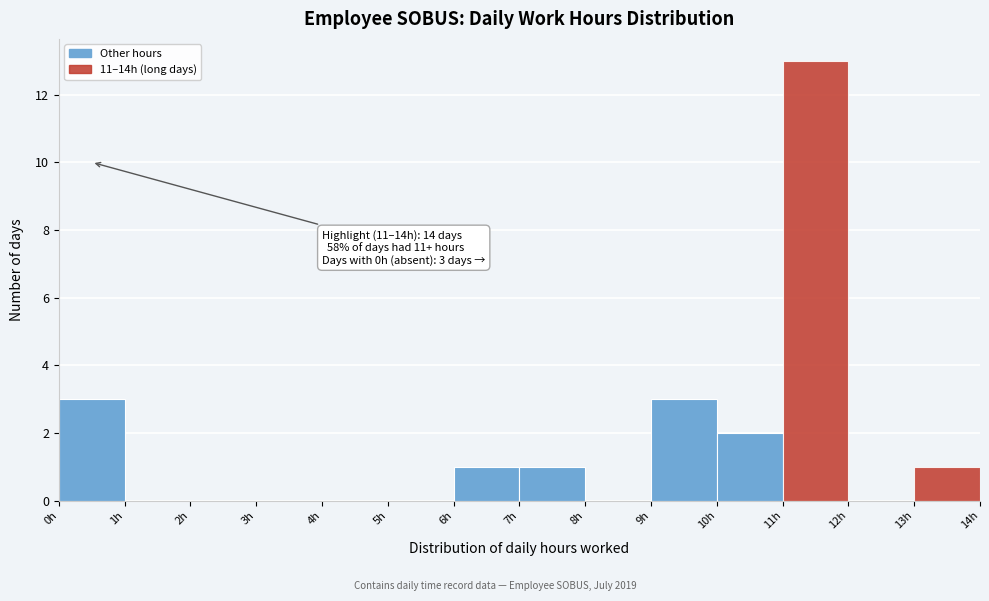

Which range on the x-axis has the tallest bar?

11 to 12